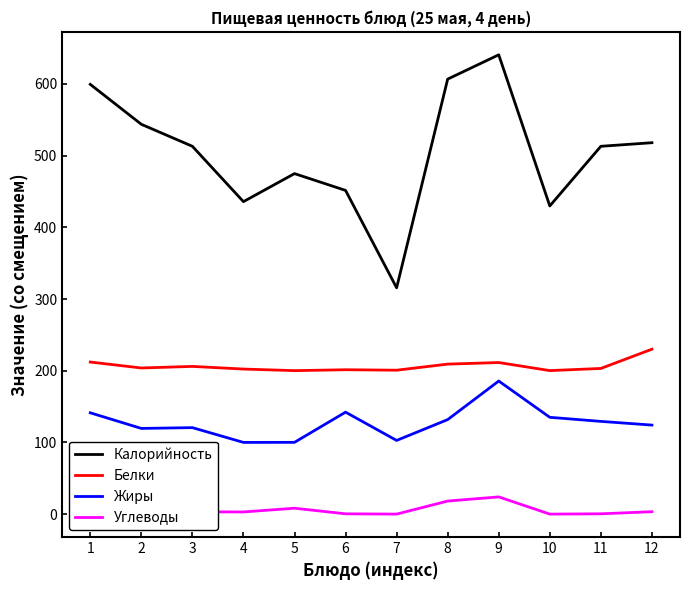

True or false: Калорийность has more than 0 interior local peaks.

True